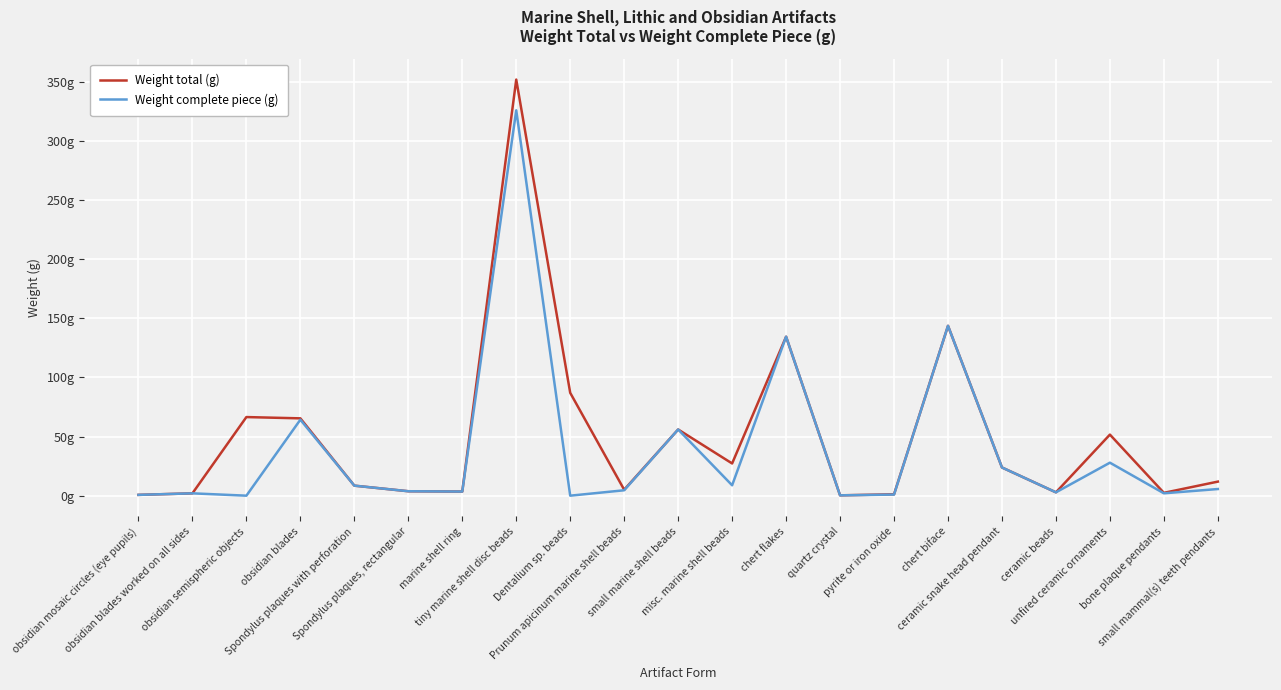

At which label does Weight total (g) first exceed 11?

obsidian semispheric objects